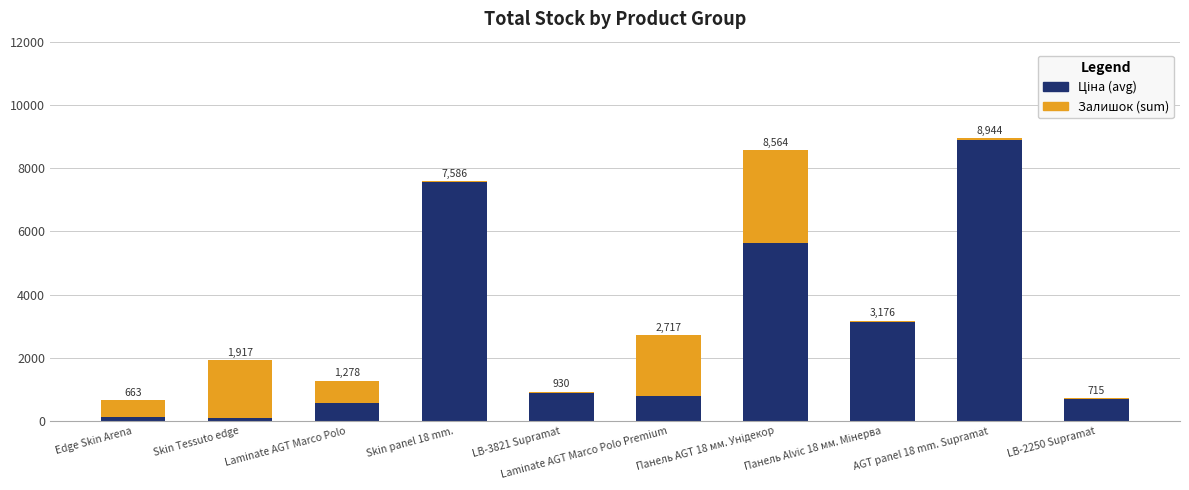

Where does the Залишок (sum) series first go above 550?

Skin Tessuto edge